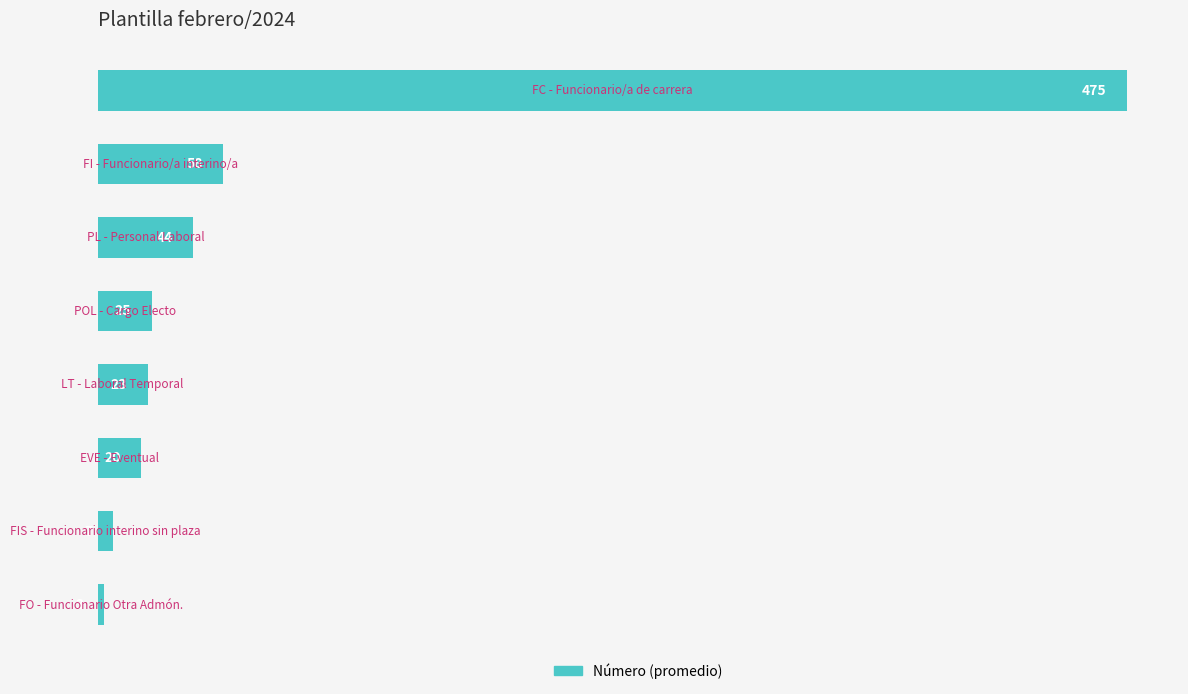

Reading bottom to top, extract all data points from this chart.

3	7	20	23	25	44	58	475